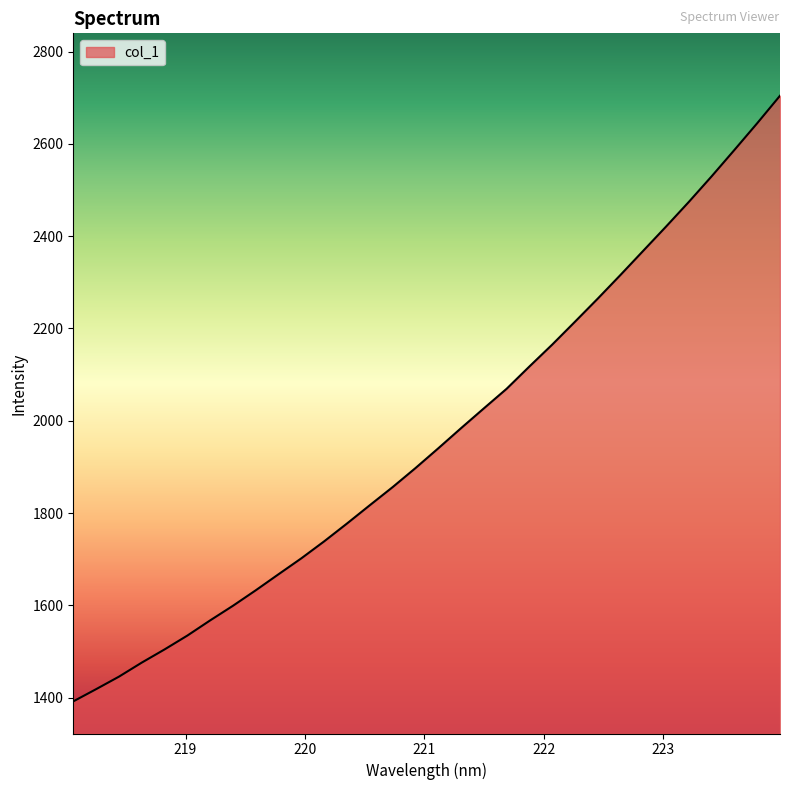

What is the maximum value shown in the chart?

2704.3